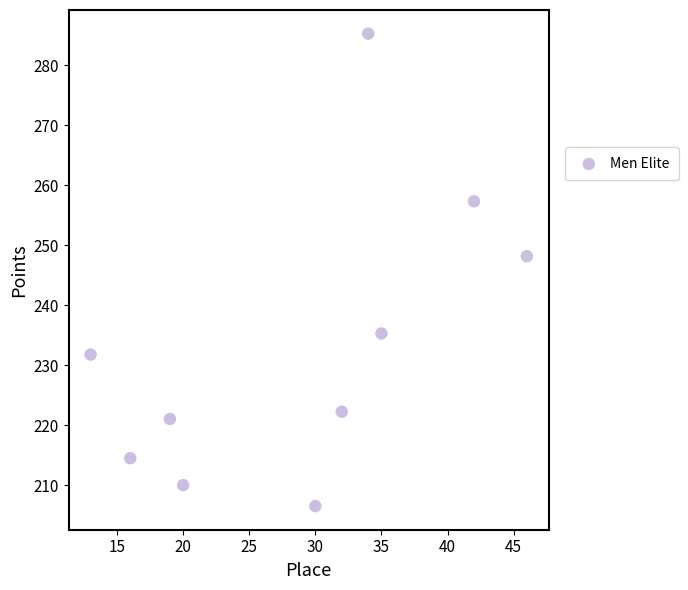

What Y value in the scatter plot is closest to 245?

248.2